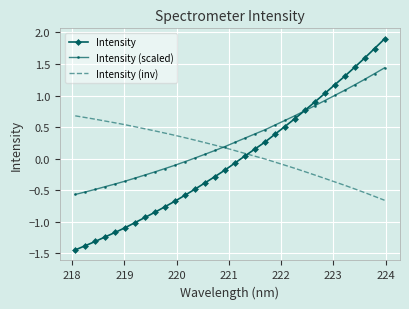

Which series has the largest total across all categories?

Intensity (scaled)